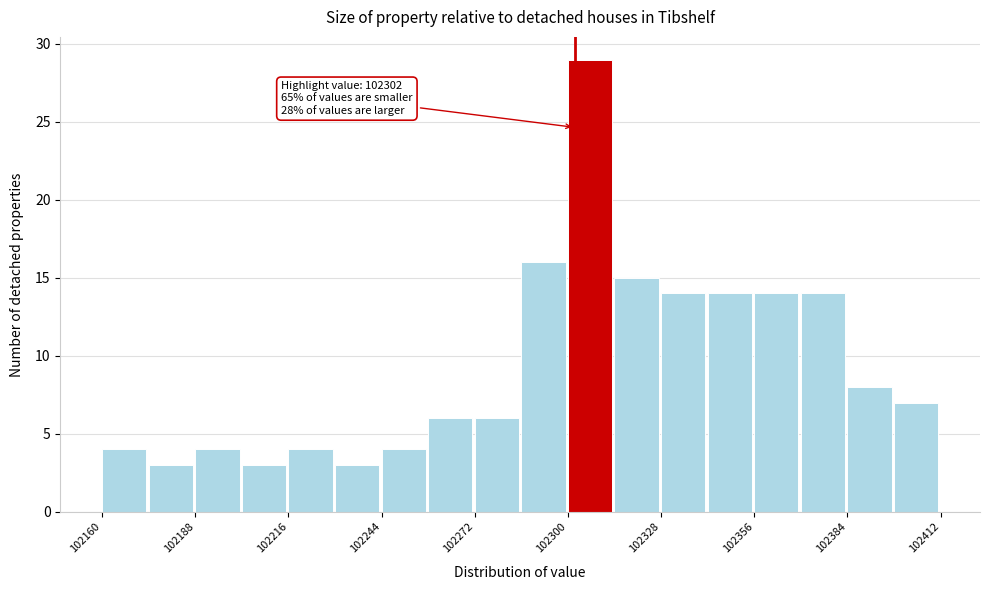

Around what value on the x-axis is the tallest bar? Give the approximate position of its centre, as read against the axis.

102305